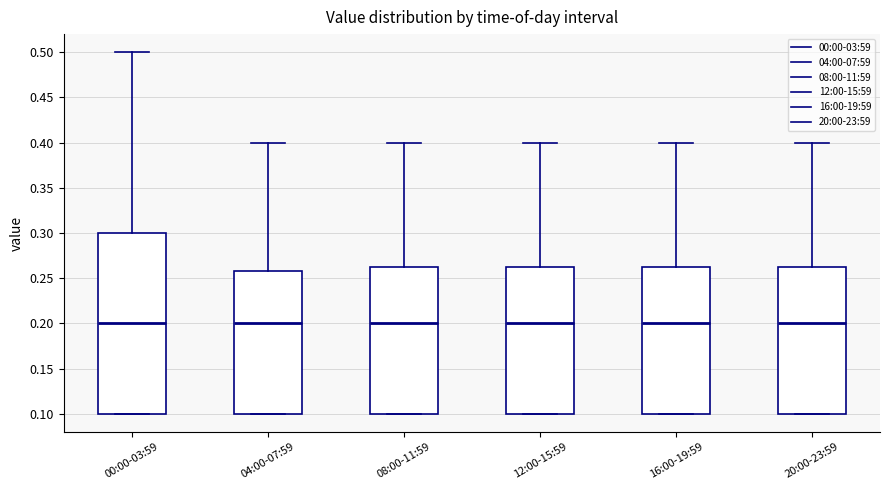

Reading left to right, read every box against the y-axis: the position of its median line, the range the box covers, and the ends of its whiskers. The values are not printed on the chart, so give them approximately, as read against the axis.

00:00-03:59: median 0.200, box 0.100 to 0.300, whiskers 0.100 to 0.500
04:00-07:59: median 0.200, box 0.100 to 0.260, whiskers 0.100 to 0.400
08:00-11:59: median 0.200, box 0.100 to 0.265, whiskers 0.100 to 0.400
12:00-15:59: median 0.200, box 0.100 to 0.265, whiskers 0.100 to 0.400
16:00-19:59: median 0.200, box 0.100 to 0.265, whiskers 0.100 to 0.400
20:00-23:59: median 0.200, box 0.100 to 0.265, whiskers 0.100 to 0.400